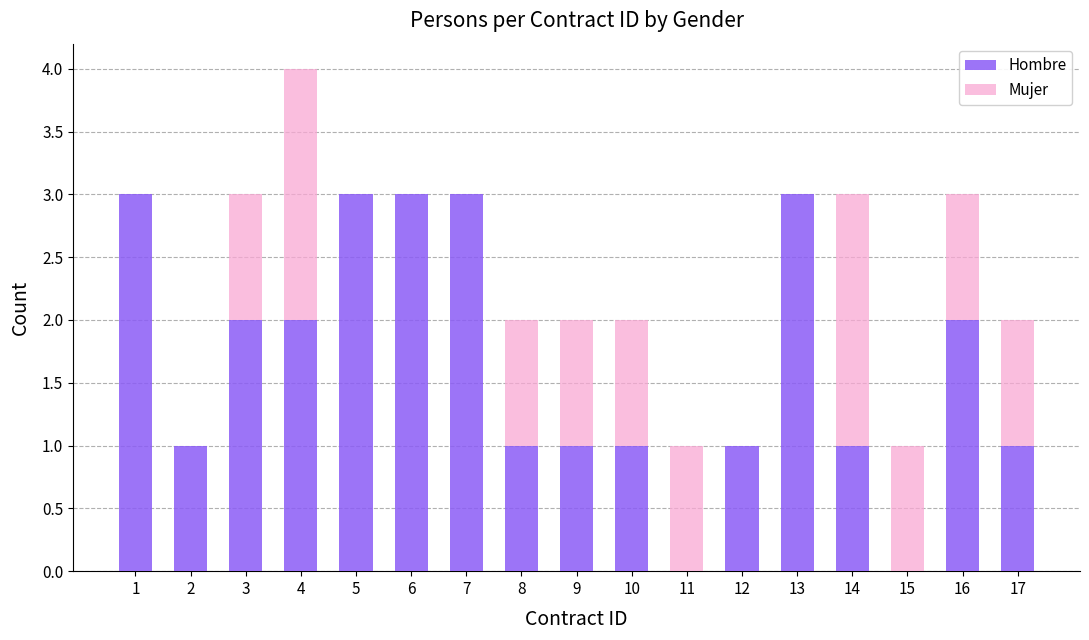

What is the highest value of the Hombre series?

3